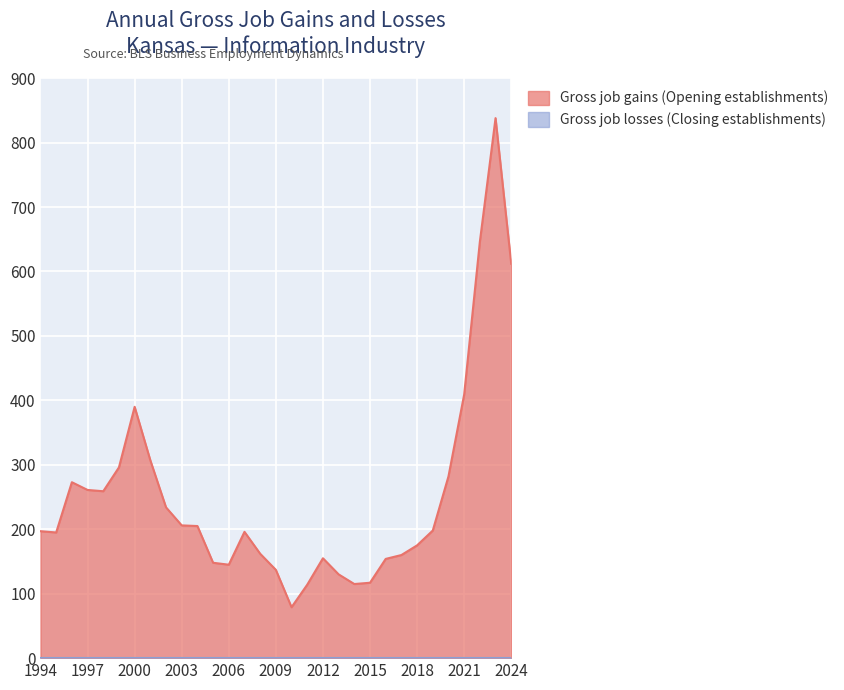

What is the change in value from 2009 to 2013?

-7